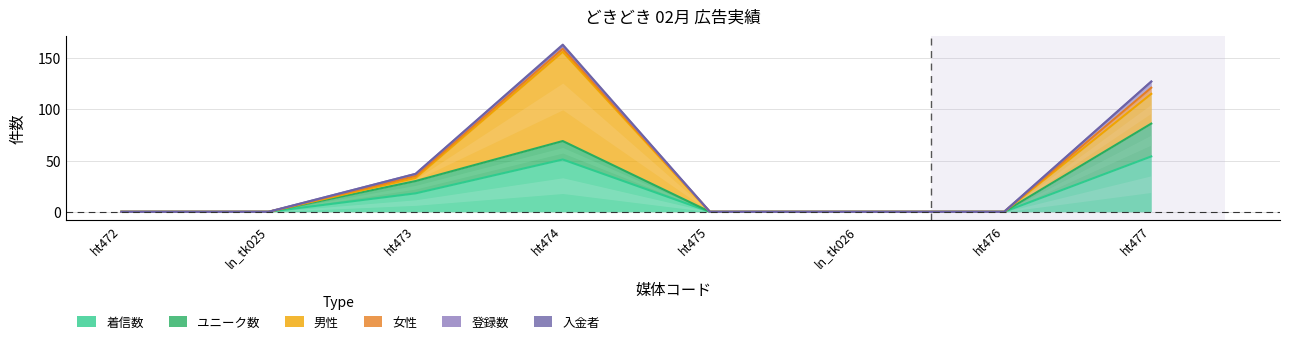

Where is the first local maximum for 女性?

ht474